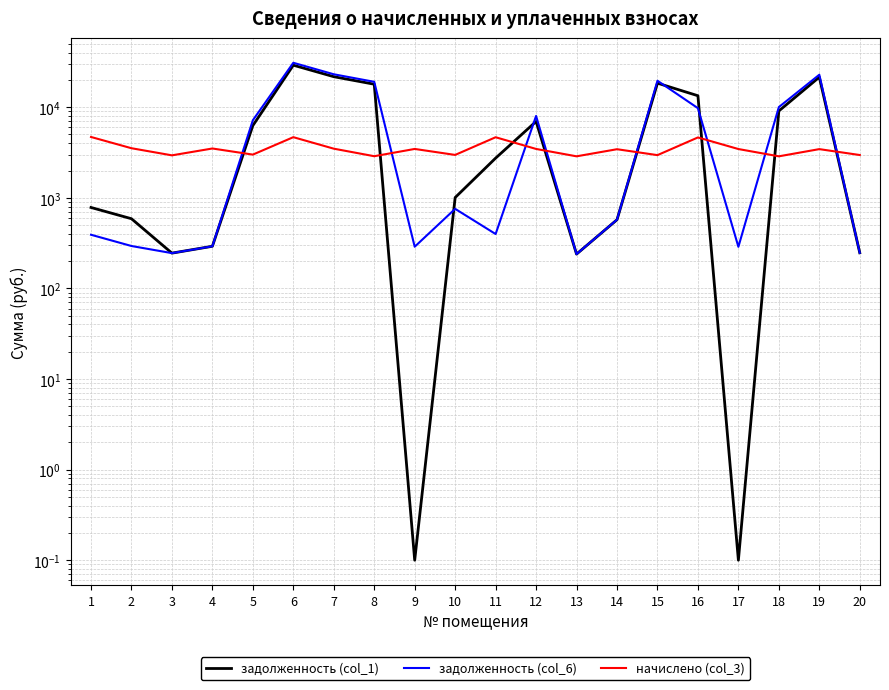

Where is задолженность (col_1) nearest to the value 14539?

16